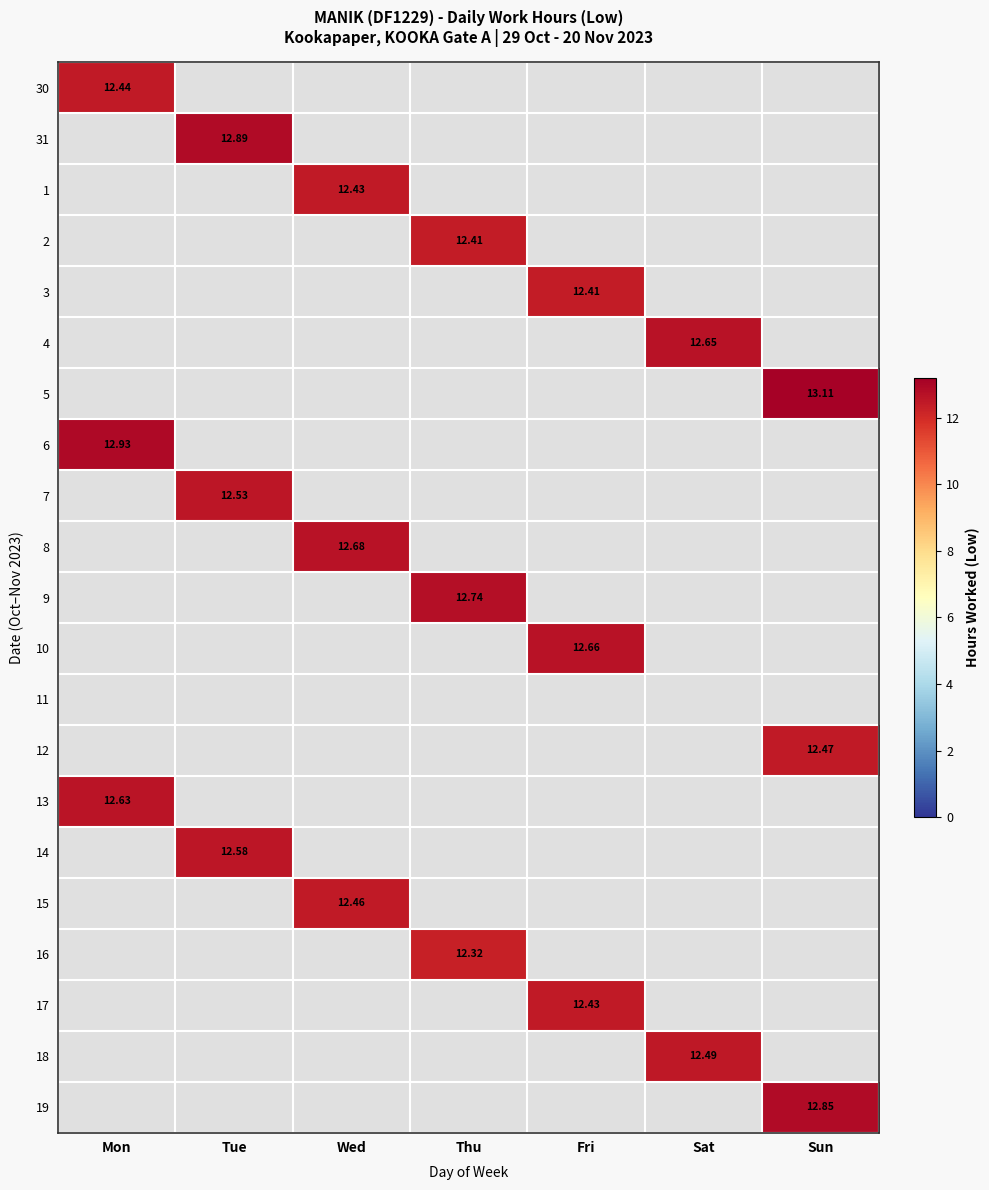

What is the smallest value displayed?

12.3